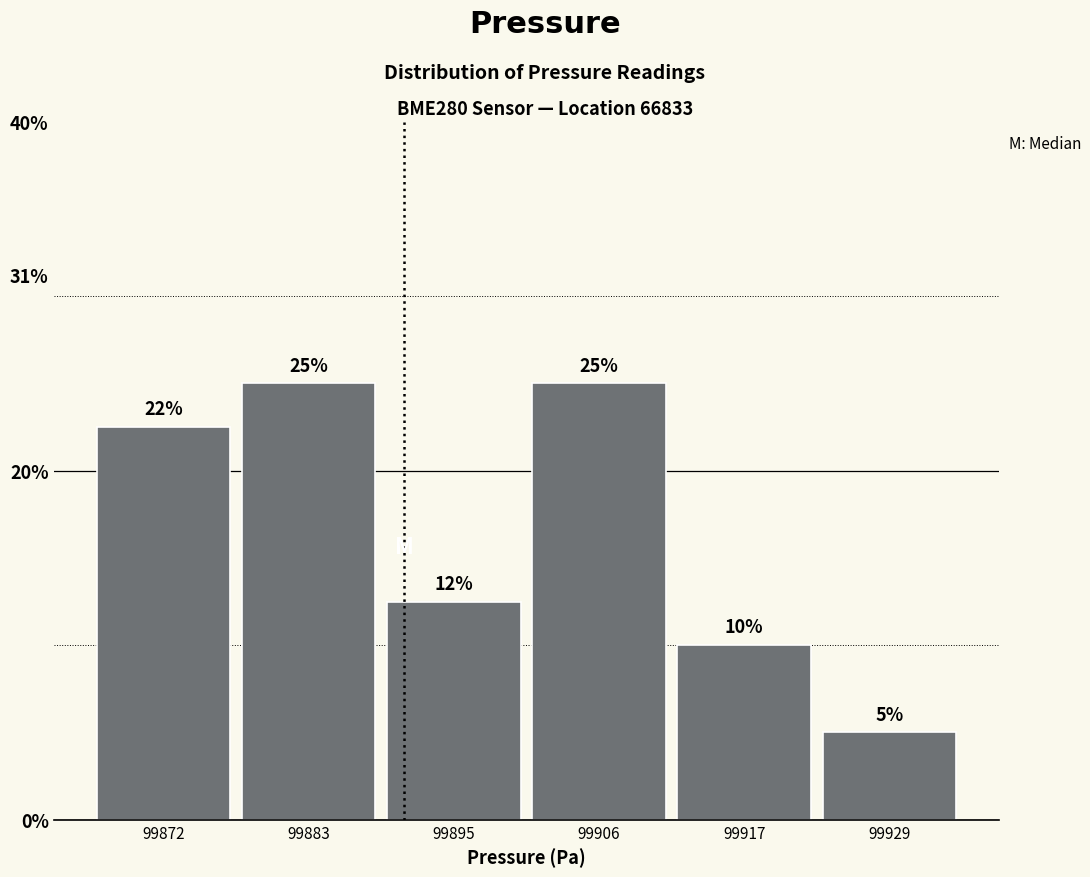

Does the chart contain any negative values?

No